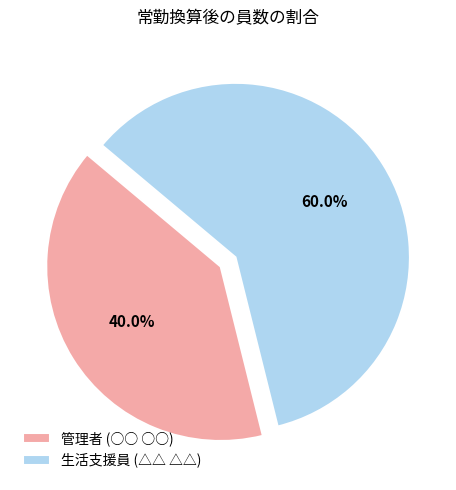

How many segments does this pie chart have?

2